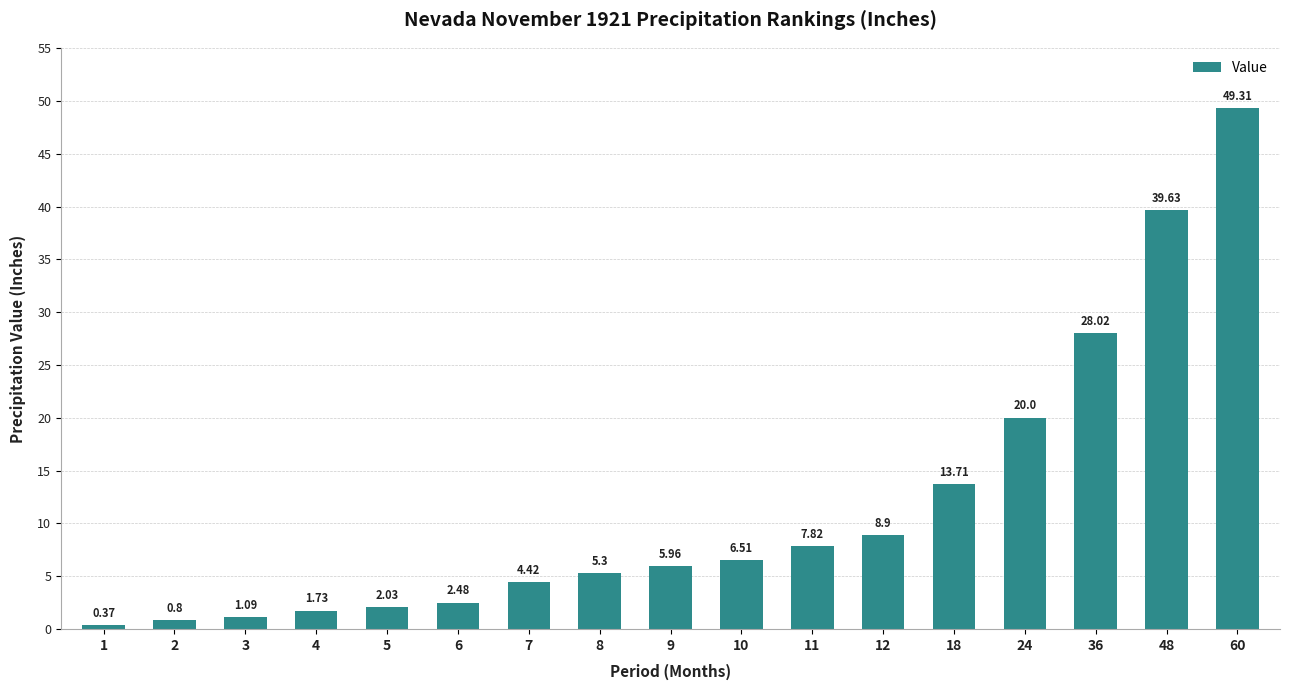

Between 7 and 48, which is larger?

48